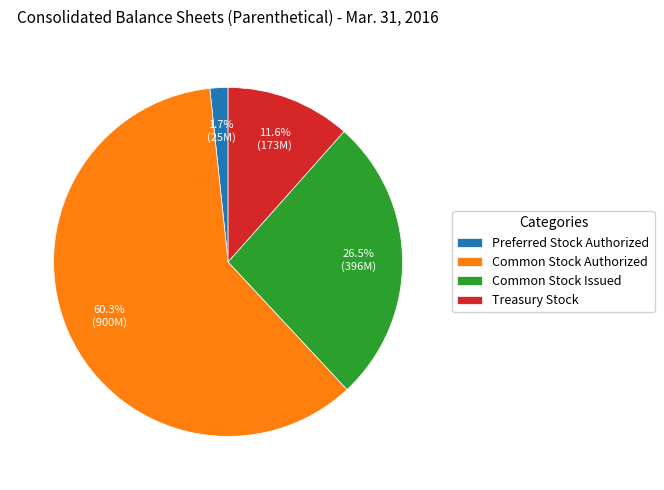

To the nearest percent, what is the combined percentage of Treasury Stock and Preferred Stock Authorized?

13%